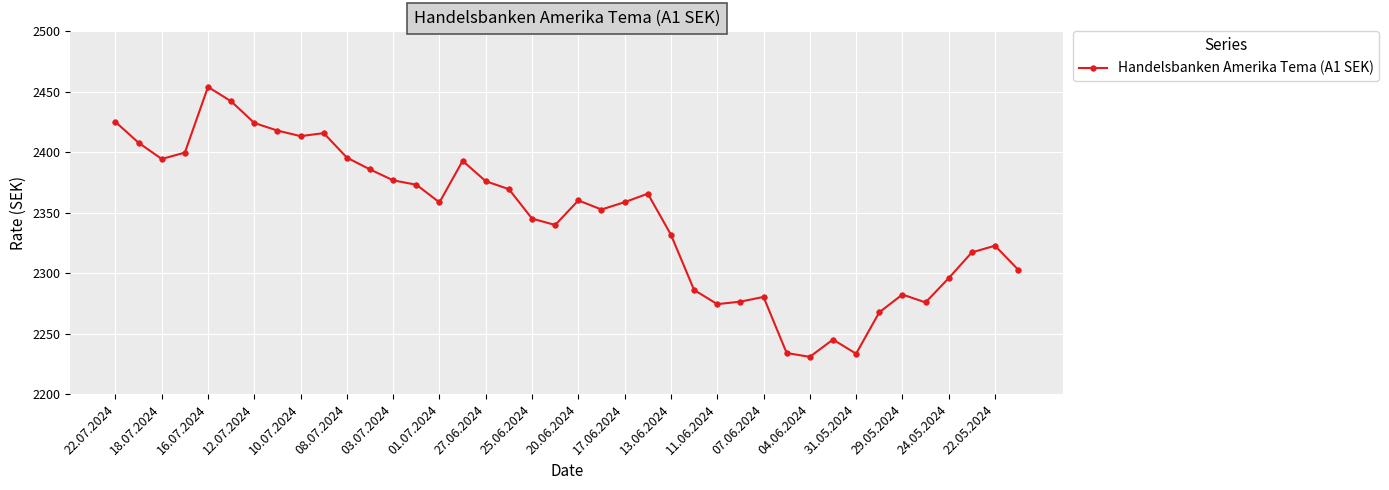

What is the sum of all values?

93803.0